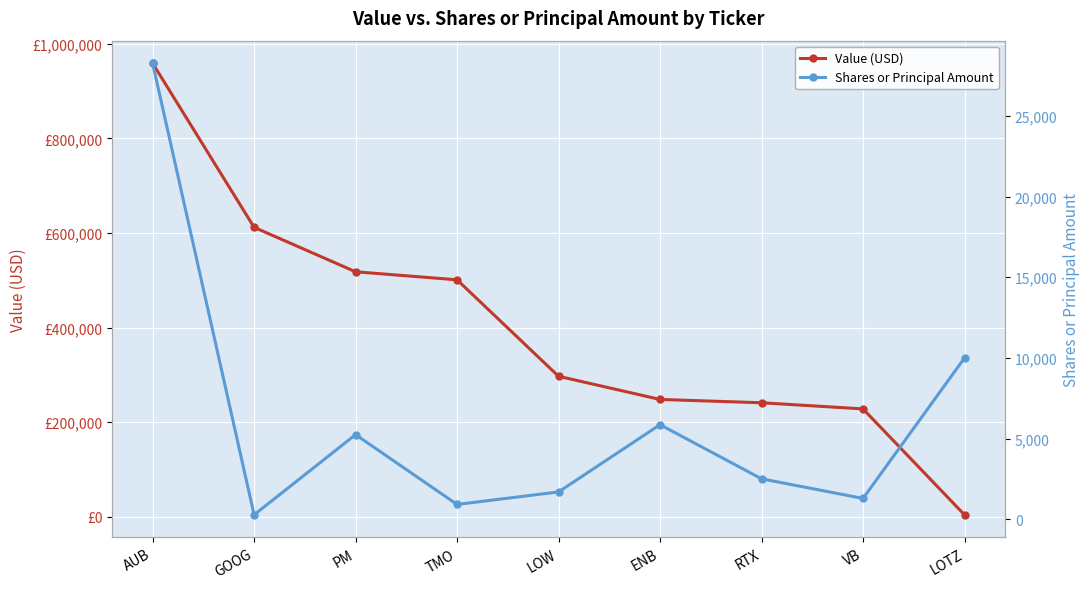

What is the highest value of the Value (USD) series?

959000